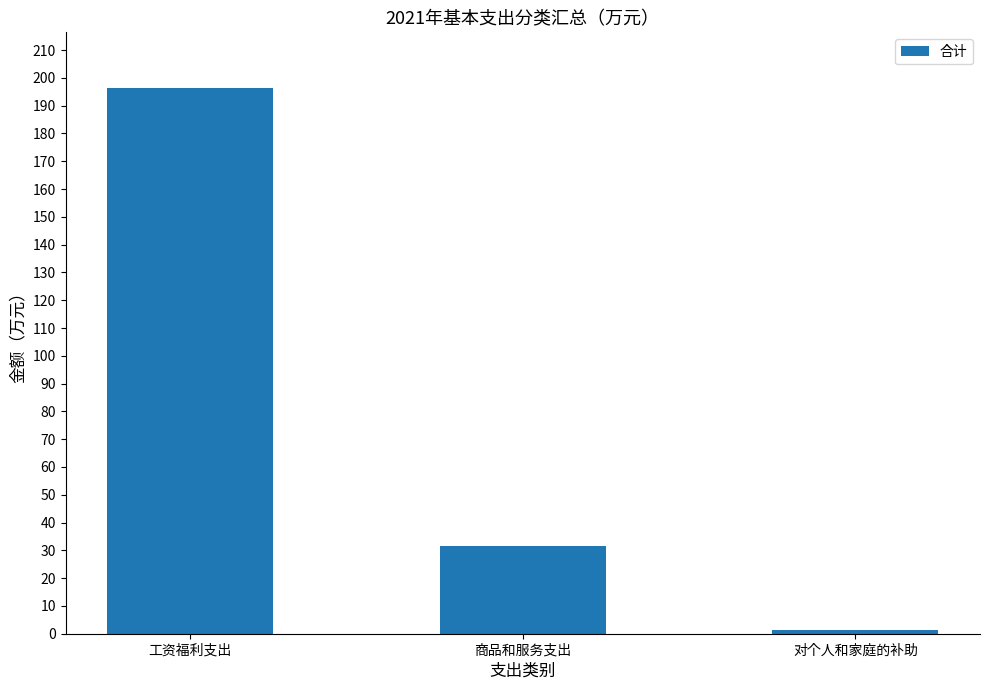

List the labels in order of value, largest first.

工资福利支出, 商品和服务支出, 对个人和家庭的补助